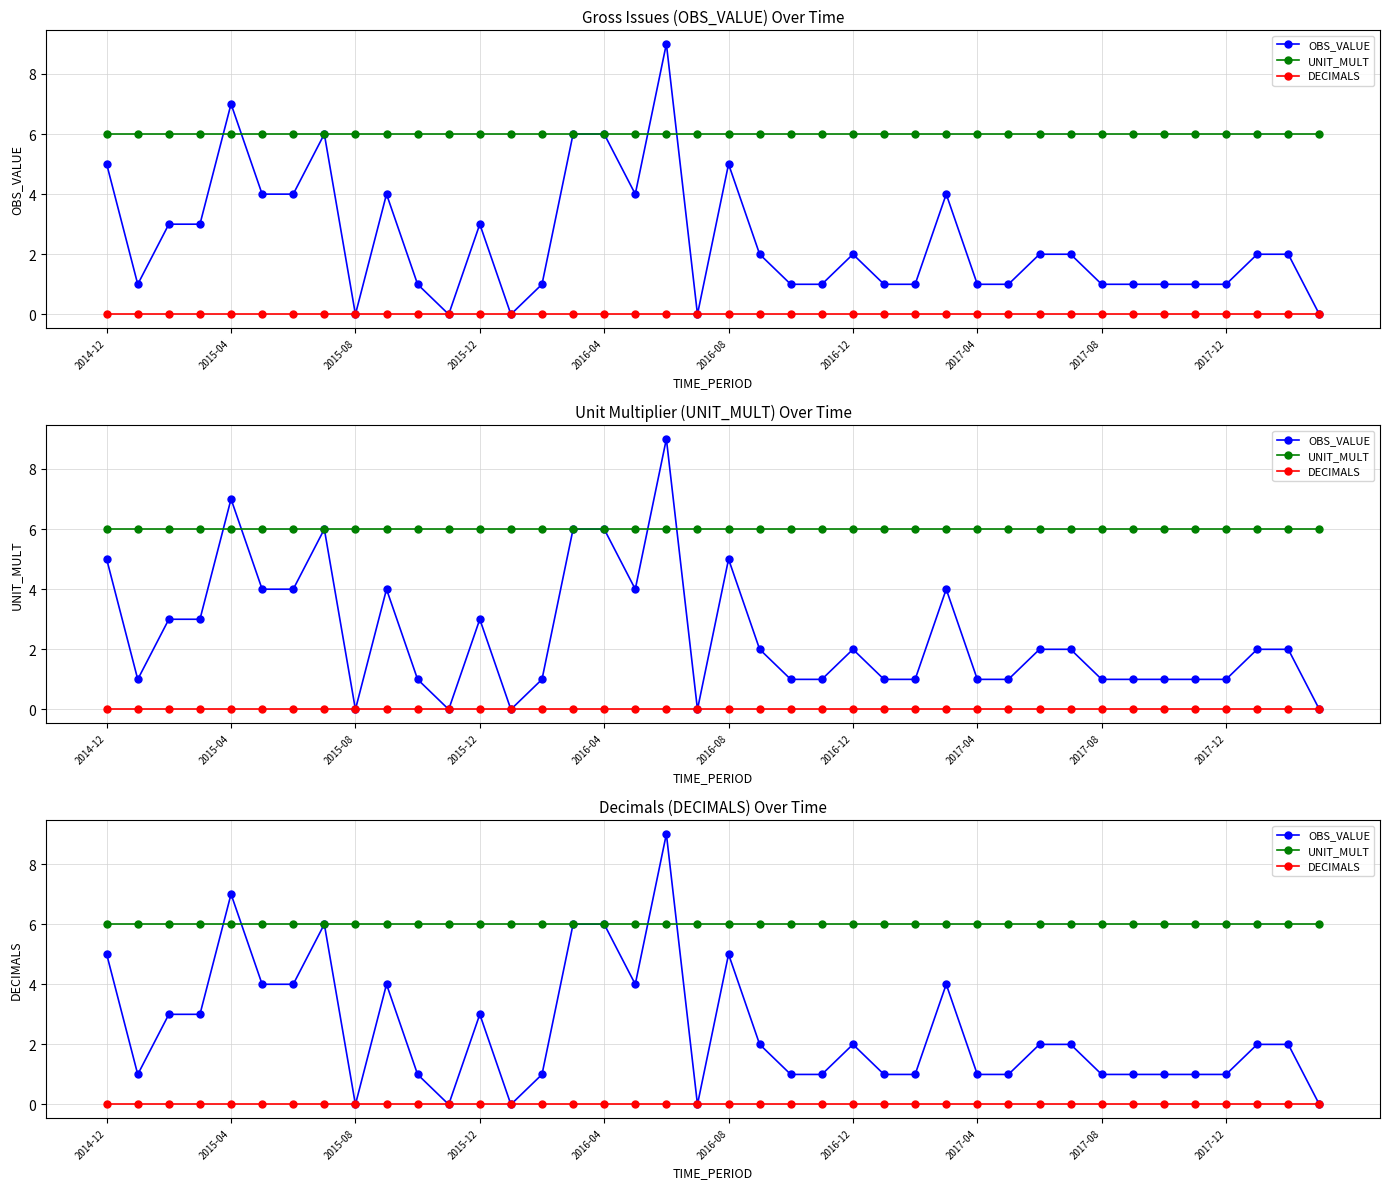

What are all the series names shown in the legend?

OBS_VALUE, UNIT_MULT, DECIMALS